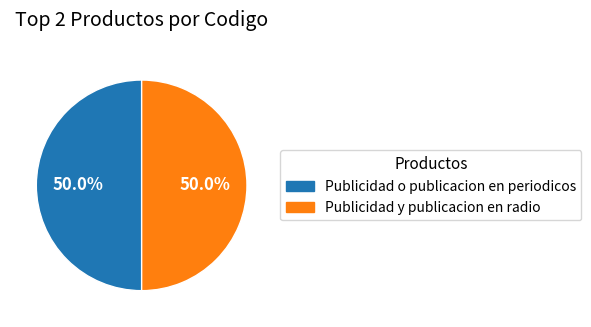

Count the number of slices in the pie.

2